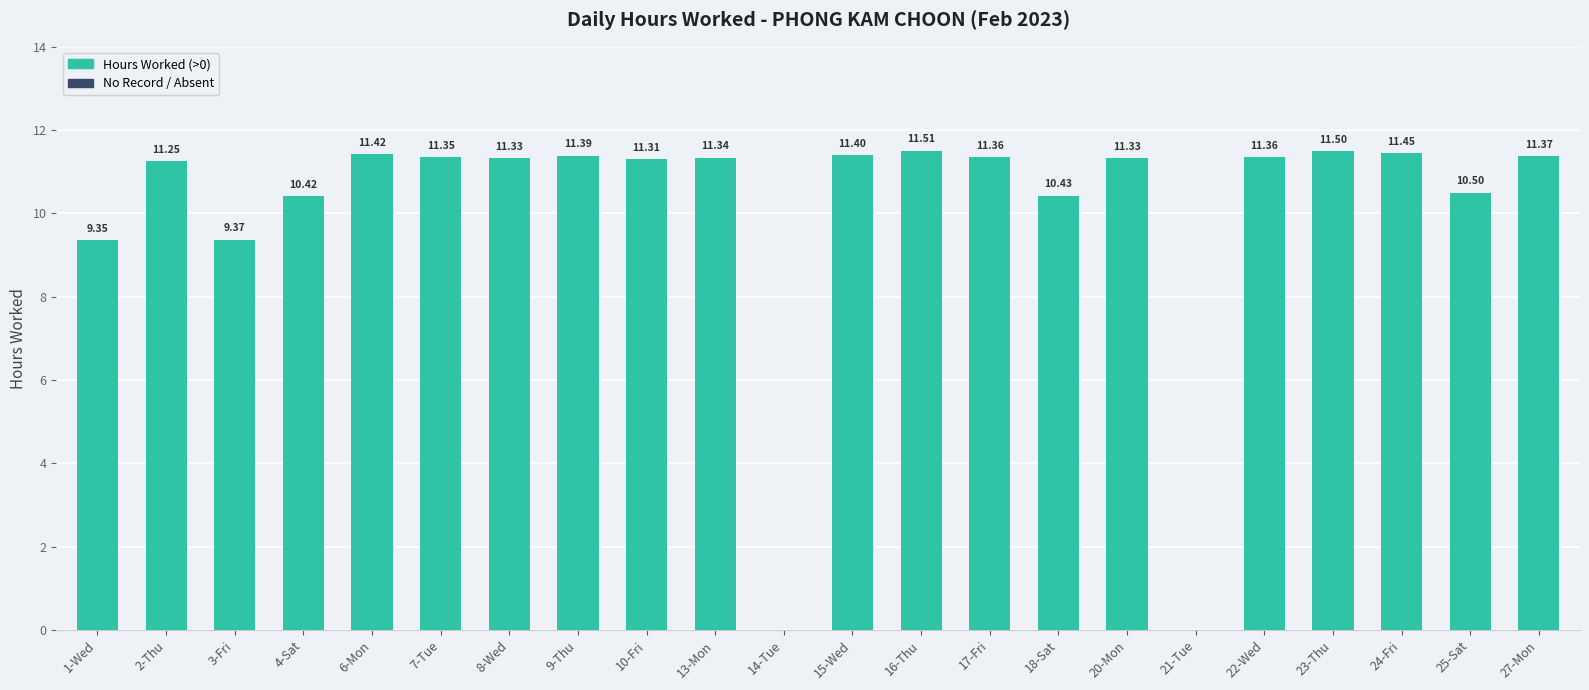

What is the change in value from 1-Wed to 17-Fri?

+2.0